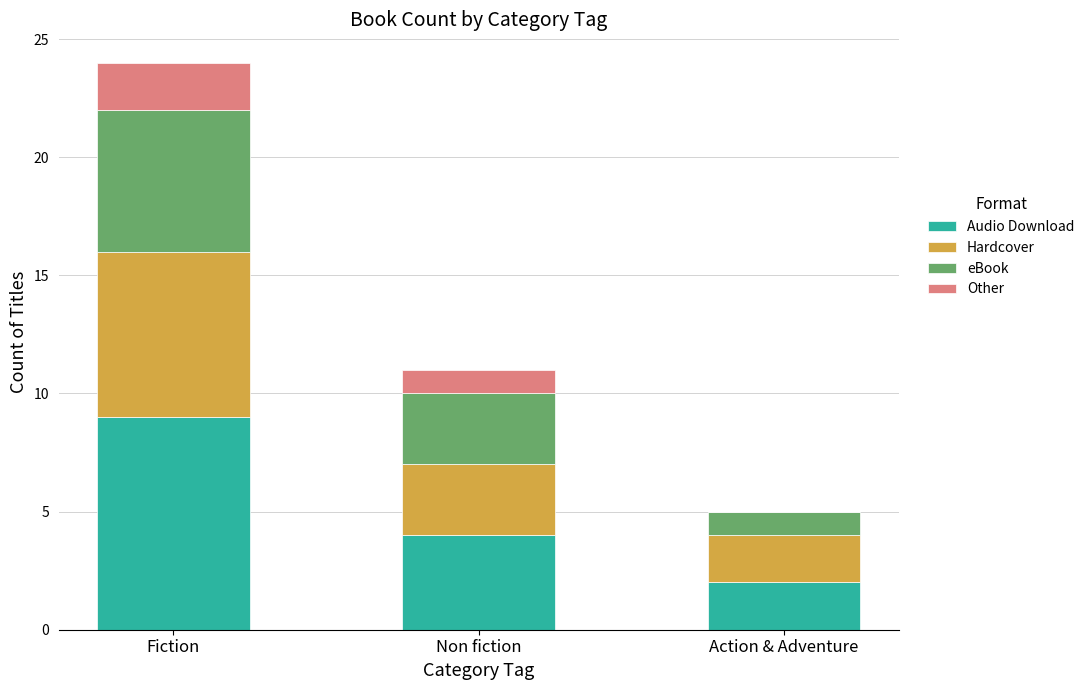

At which category is the sum across all series the highest?

Fiction